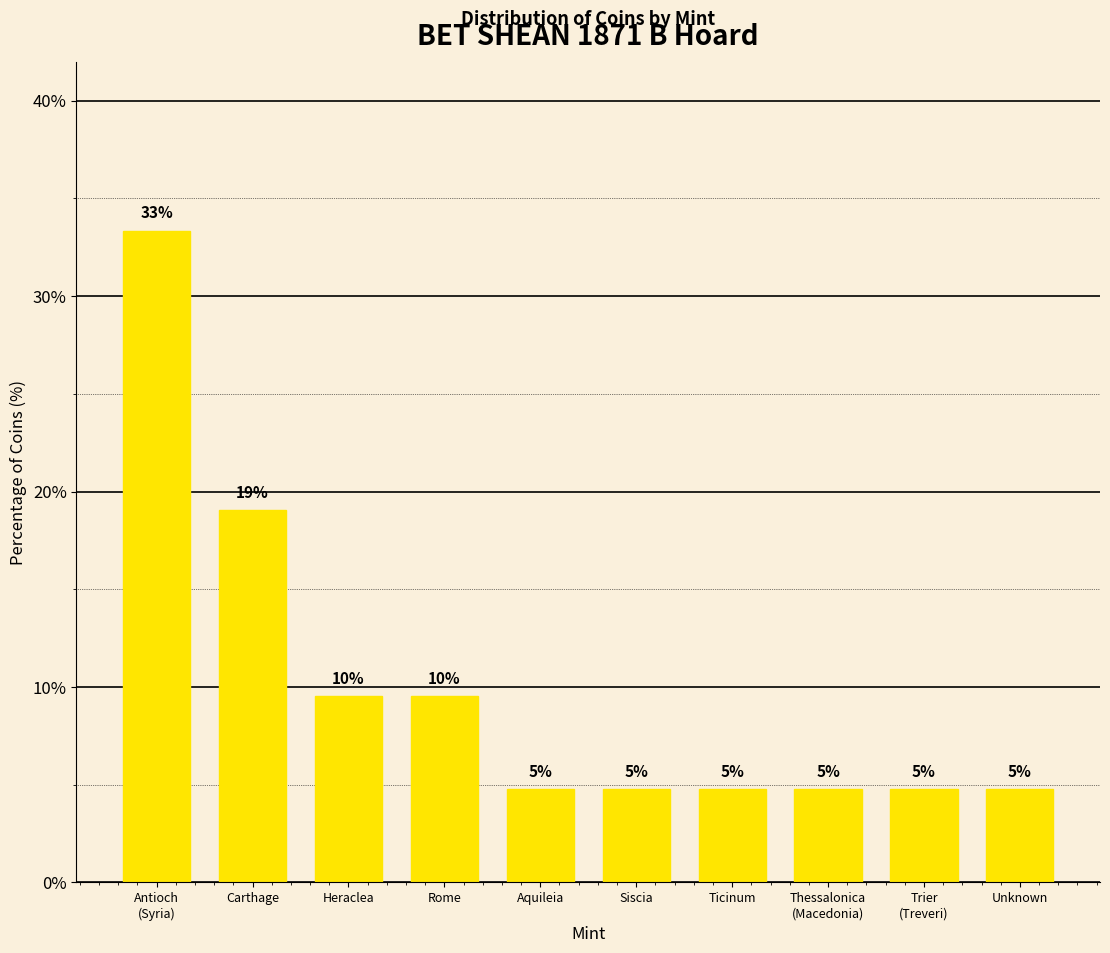

How many bars are there in total?

10